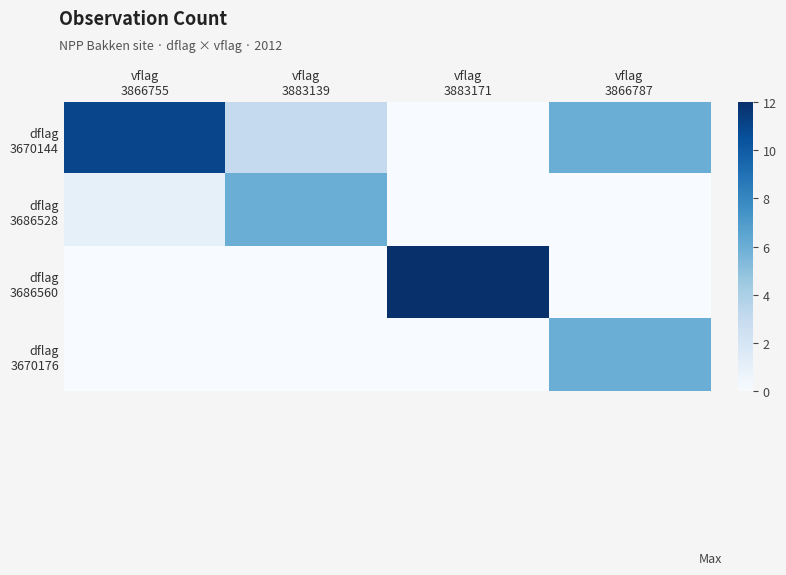

How many distinct data groups are displayed?

4